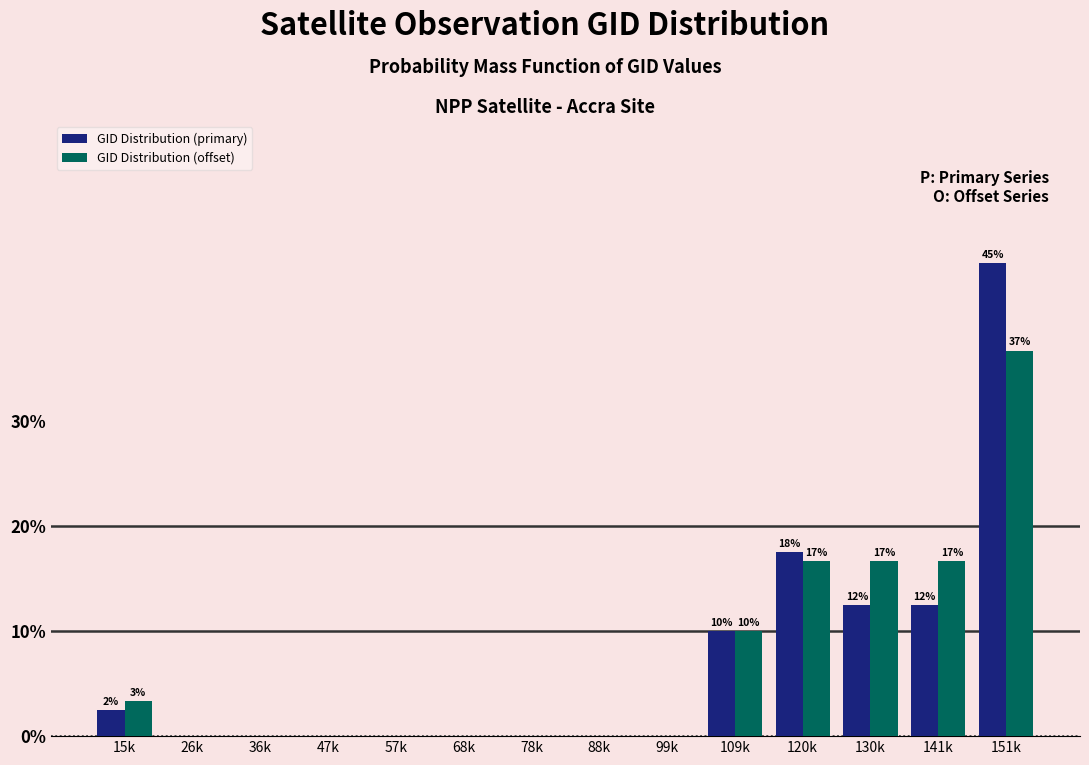

Reading right to left, what are all the values shown in this chart?

GID Distribution (primary): 151k=45.0	141k=12.5	130k=12.5	120k=17.5	109k=10.0	99k=0.0	88k=0.0	78k=0.0	68k=0.0	57k=0.0	47k=0.0	36k=0.0	26k=0.0	15k=2.5
GID Distribution (offset): 151k=36.7	141k=16.7	130k=16.7	120k=16.7	109k=10.0	99k=0.0	88k=0.0	78k=0.0	68k=0.0	57k=0.0	47k=0.0	36k=0.0	26k=0.0	15k=3.3